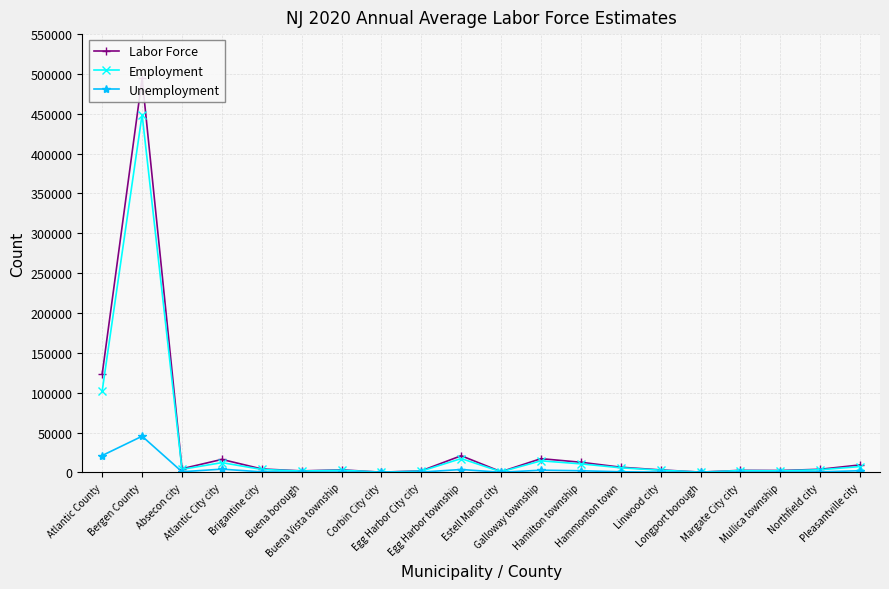

What is the difference between the maximum and minimum values in the Unemployment series?

45316